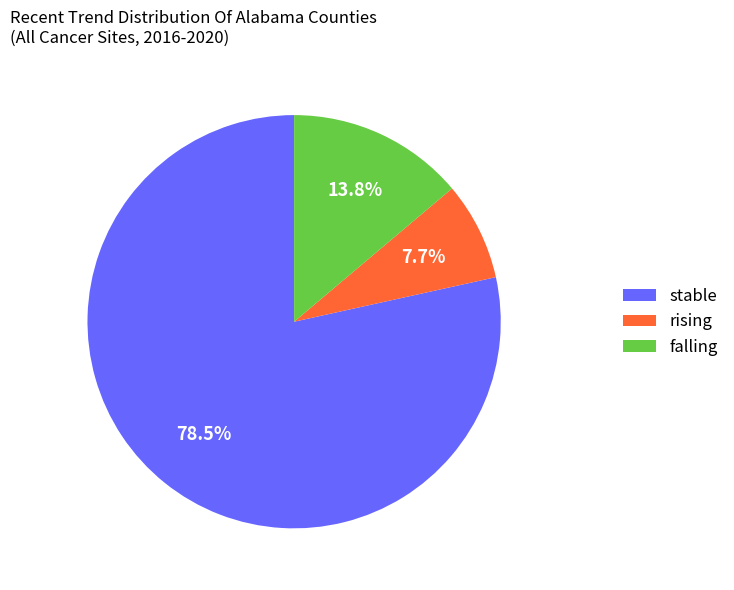

Is it true that rising is 8% of the pie?

True